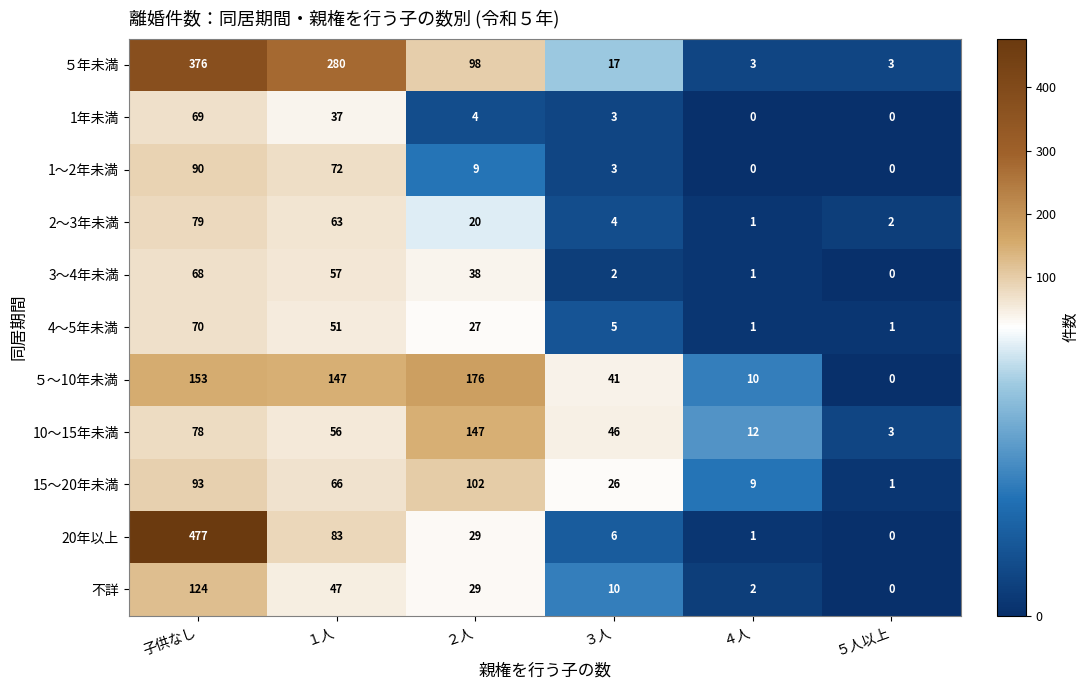

How many categories are shown in the chart?

6